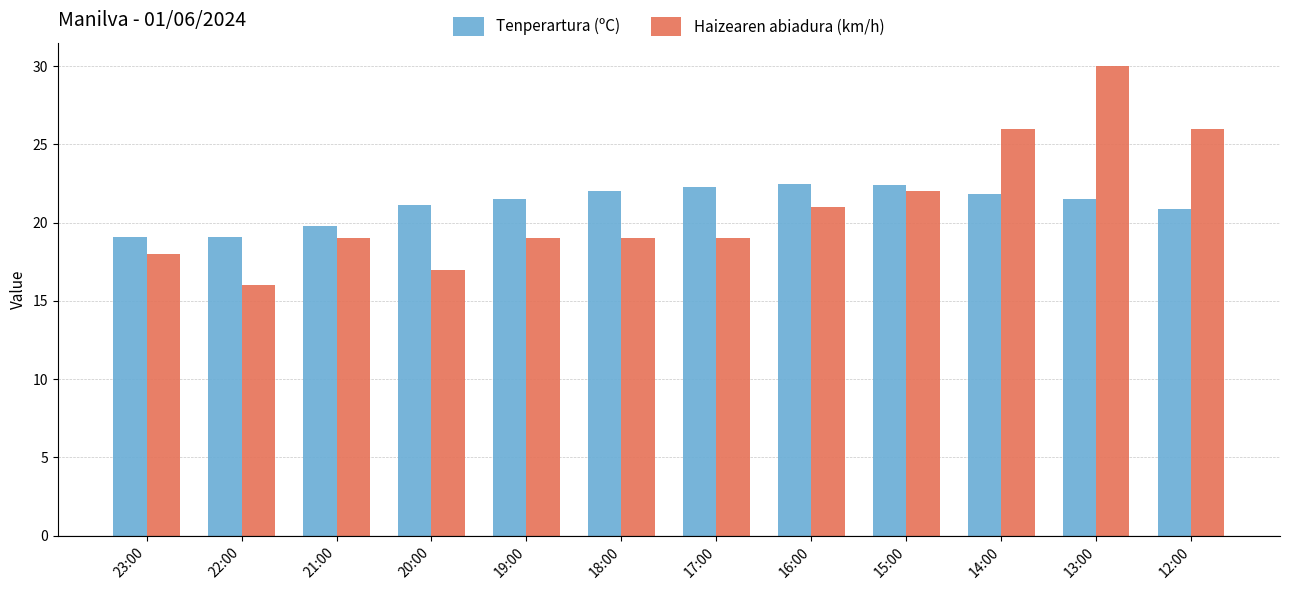

List the series in order of their peak value, lowest first.

Tenperartura (ºC), Haizearen abiadura (km/h)